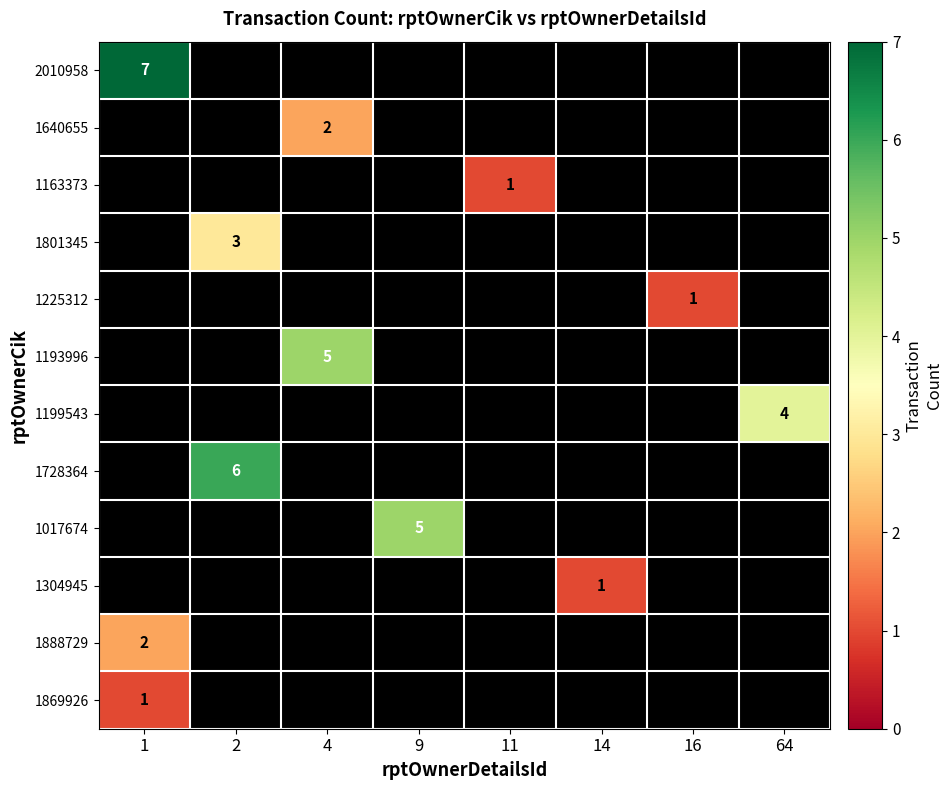

What is the difference between the maximum and second lowest values in the 1728364 series?

6